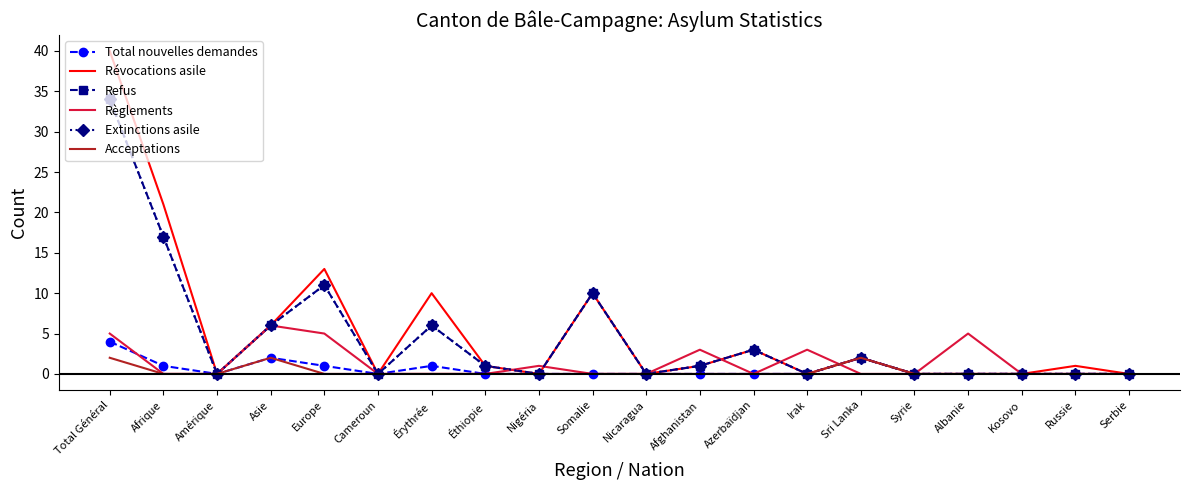

Is it true that Acceptations equals 0 at Albanie?

True